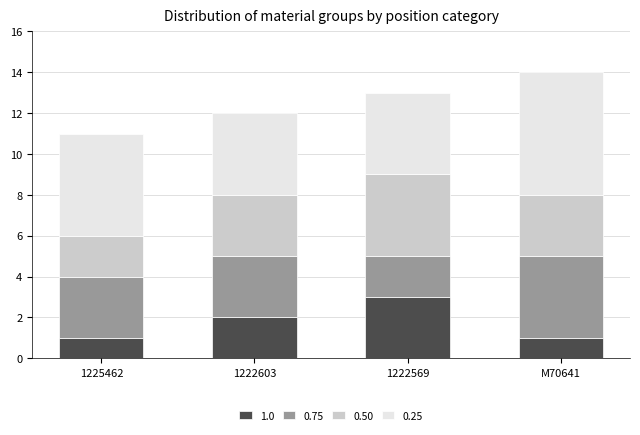

What is the total value across all series at 1225462?

11